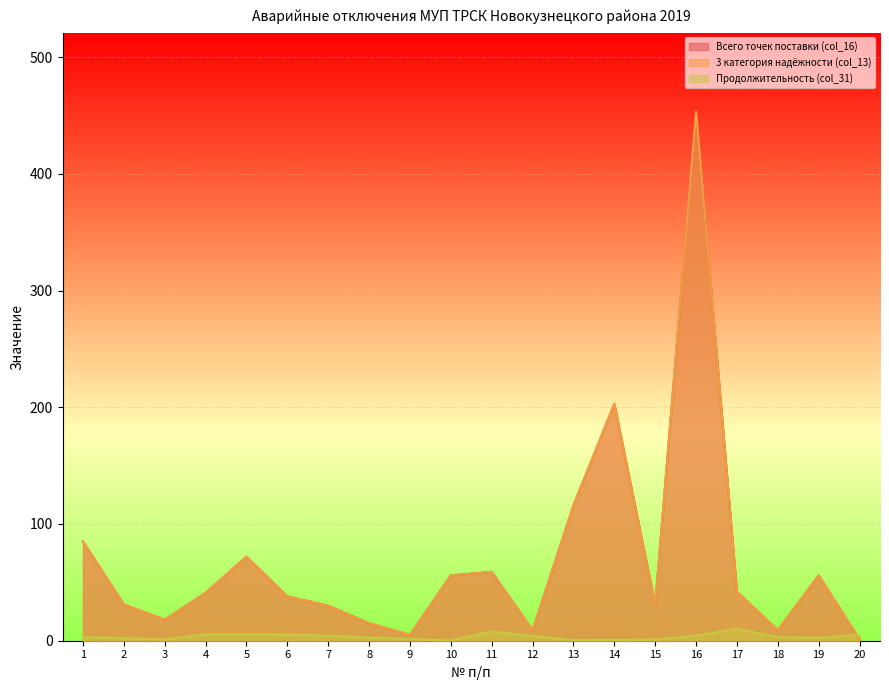

What is the approximate value of Всего точек поставки (col_16) at 1?

85.0